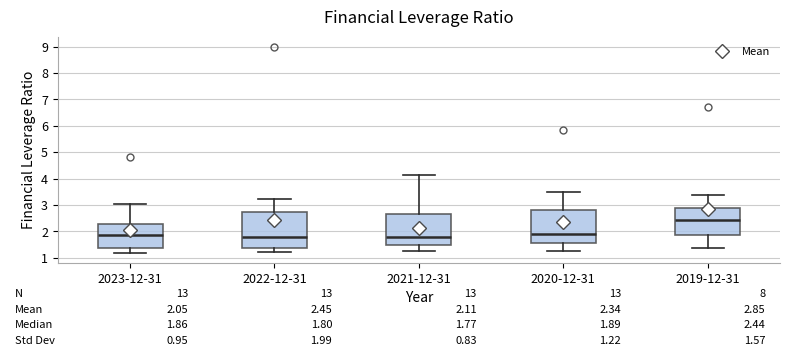

Which box's median line is the highest?

2019-12-31